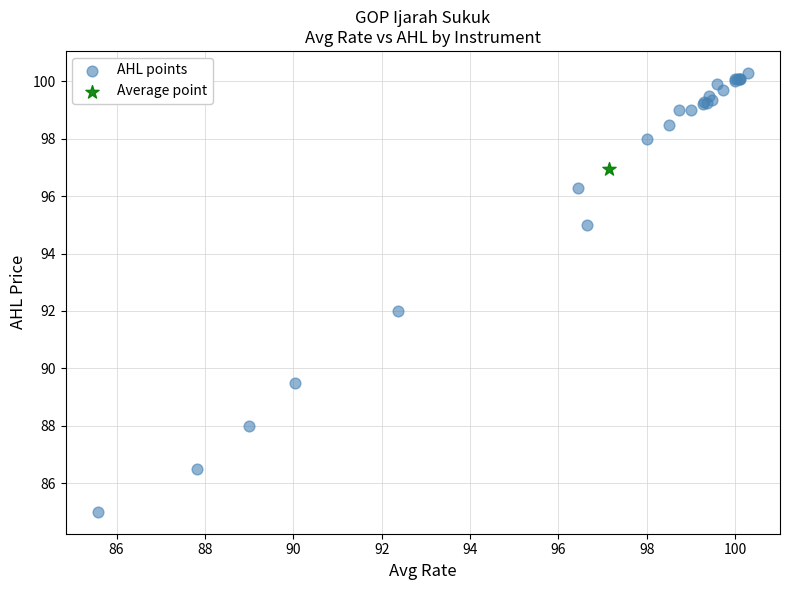

What are all the series names shown in the legend?

AHL points, Average point